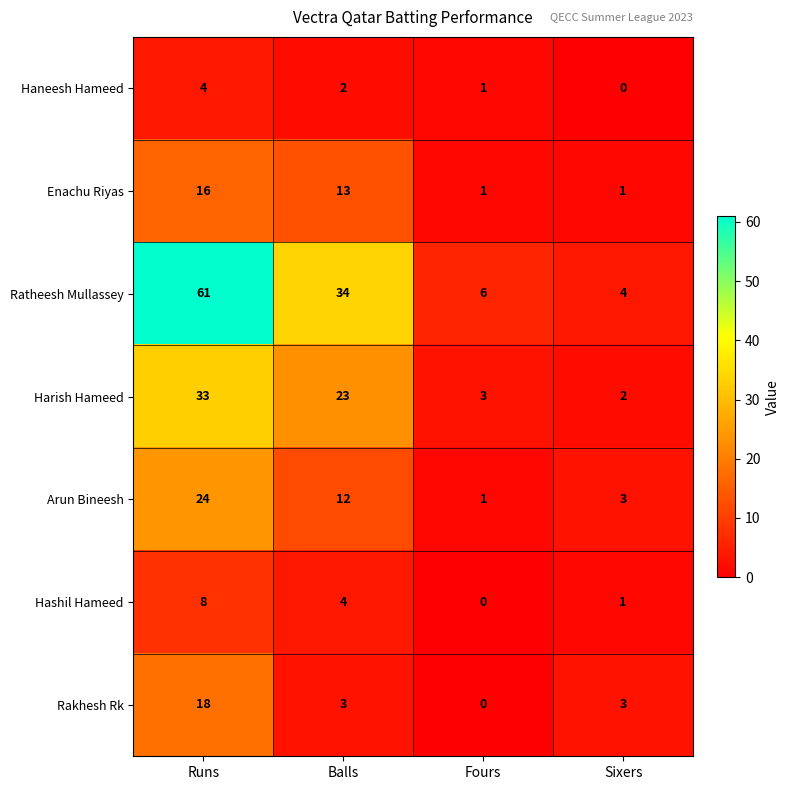

How many series are shown in this chart?

7